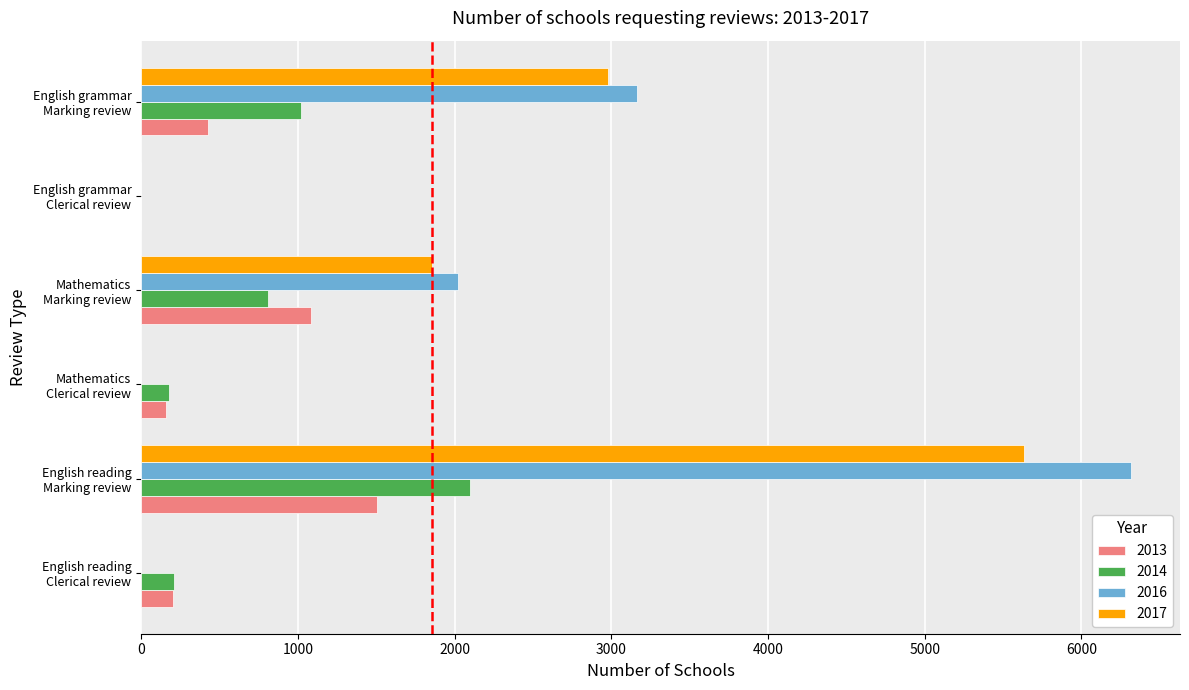

What is the greatest value displayed?

6314